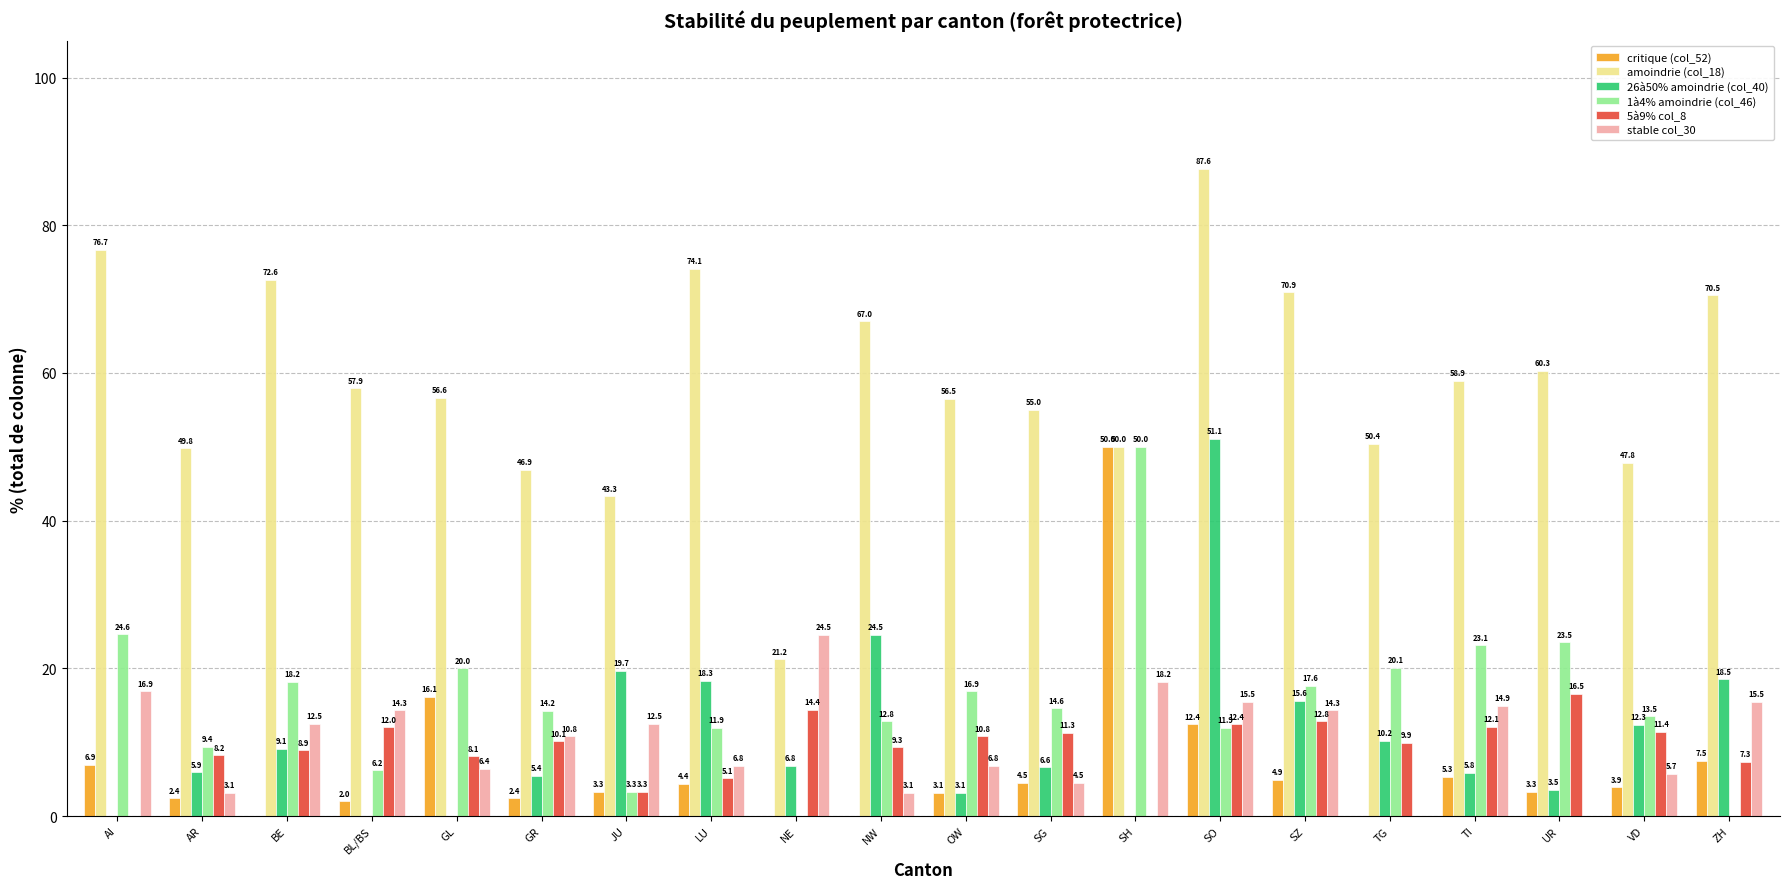

Is it true that 26à50% amoindrie (col_40) equals 31.2 at GL?

False